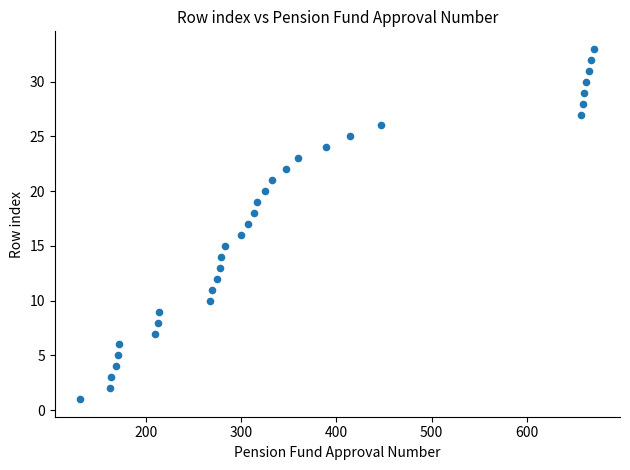

What is the range of X values (max minus min)?

540